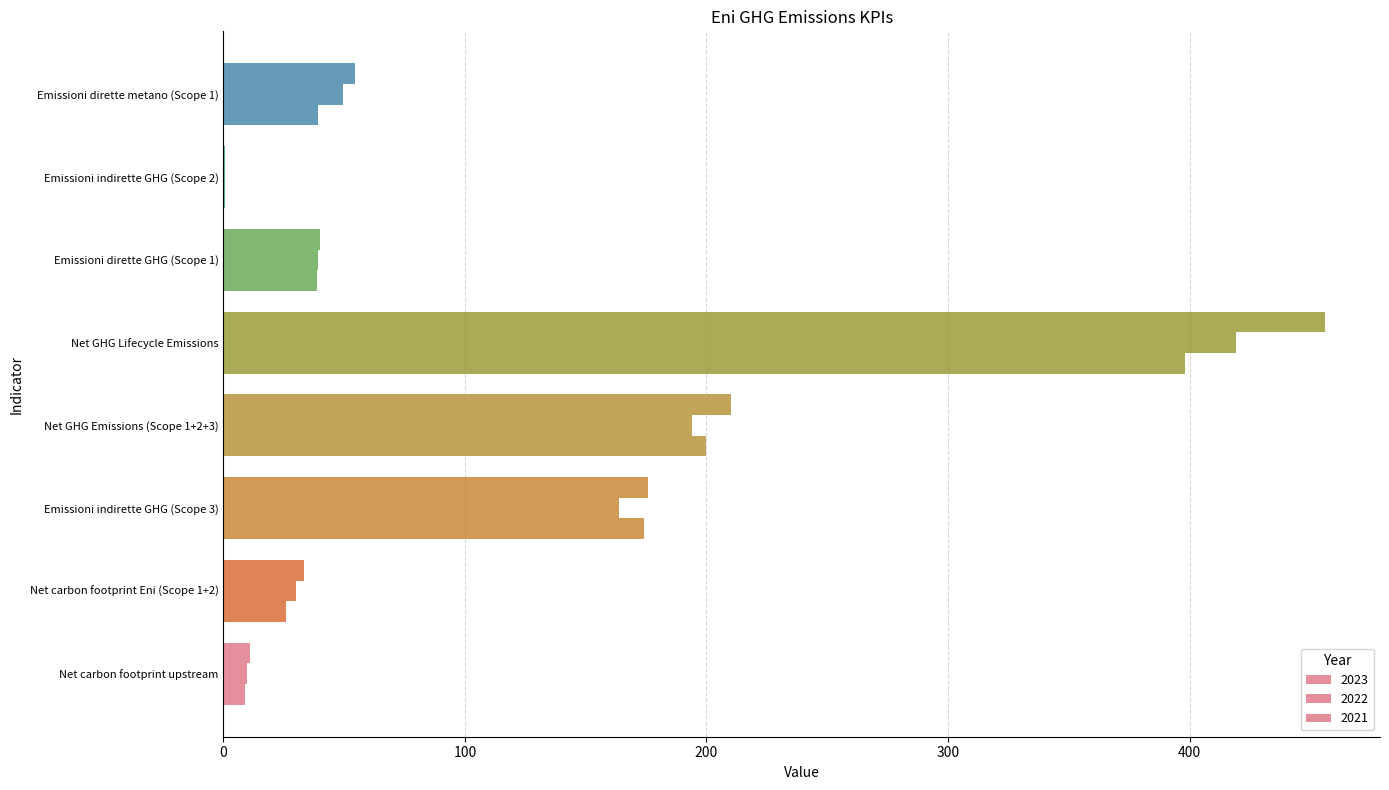

List the series in order of their overall mean, lowest first.

2023, 2022, 2021